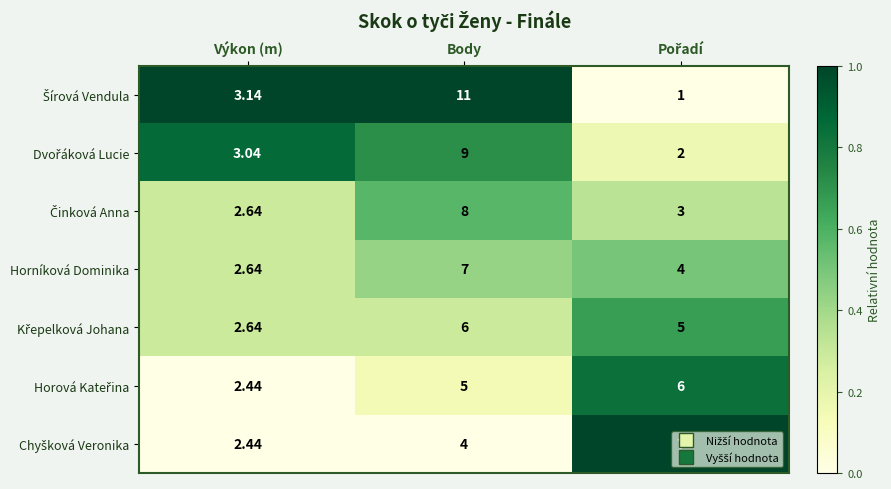

At which category is the sum across all series the highest?

Body